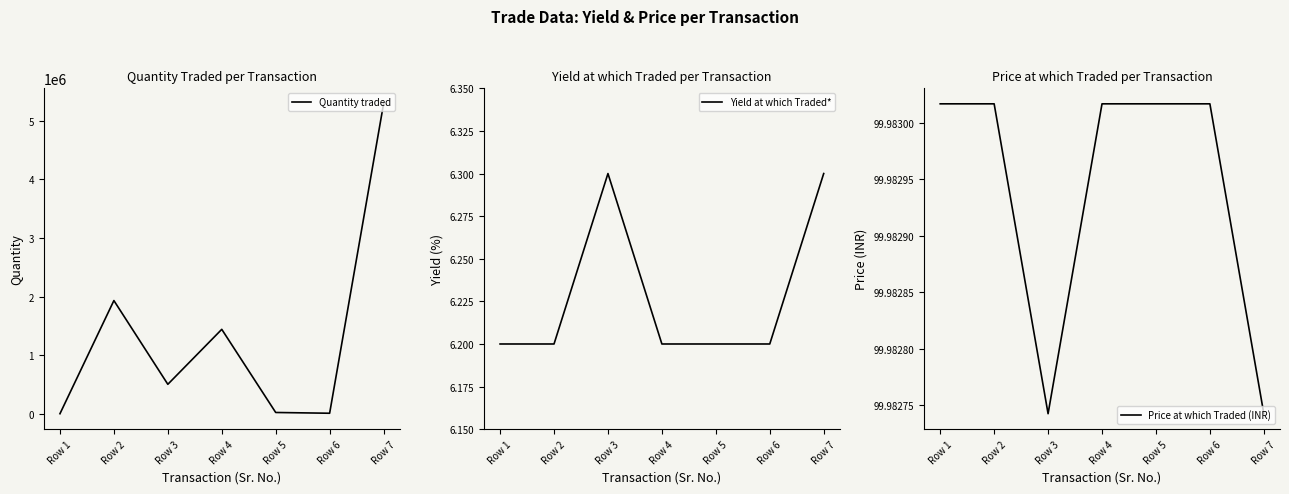

Reading left to right, list all the values displayed in this chart.

Quantity traded: Row 1=2000.0	Row 2=1933000.0	Row 3=504000.0	Row 4=1442000.0	Row 5=23000.0	Row 6=10000.0	Row 7=5291000.0
Yield at which Traded*: Row 1=6.2	Row 2=6.2	Row 3=6.3	Row 4=6.2	Row 5=6.2	Row 6=6.2	Row 7=6.3
Price at which Traded (INR): Row 1=100.0	Row 2=100.0	Row 3=100.0	Row 4=100.0	Row 5=100.0	Row 6=100.0	Row 7=100.0